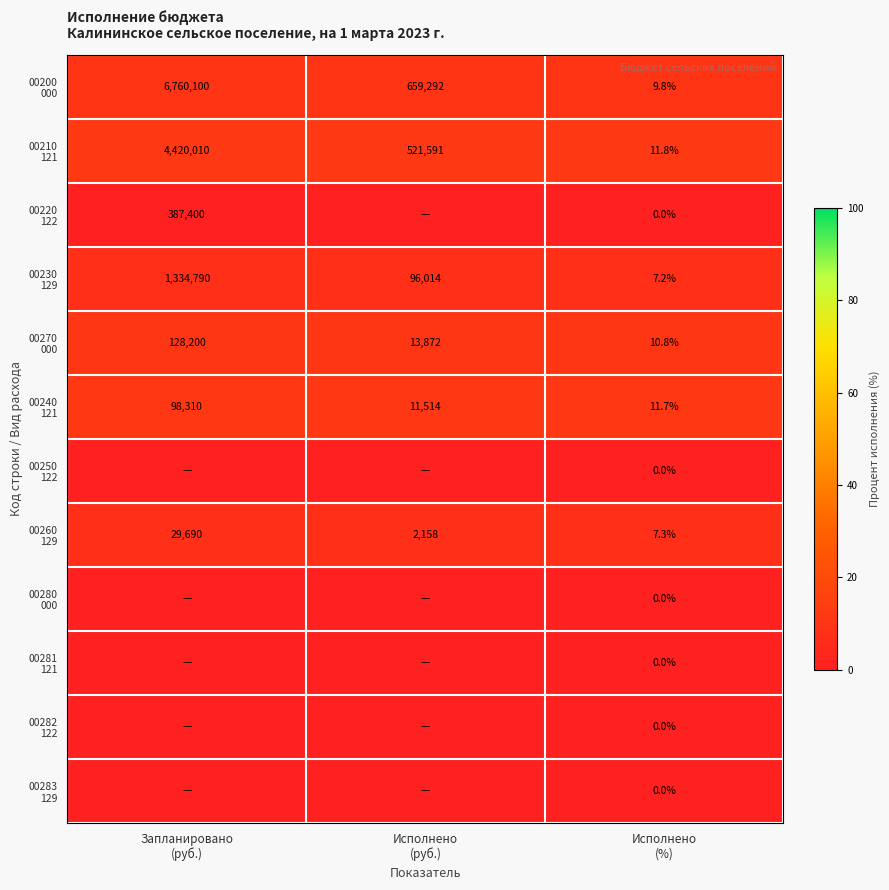

Rank the categories by 00281 121 value from highest to lowest.

Запланировано (руб.), Исполнено (руб.), Исполнено (%)